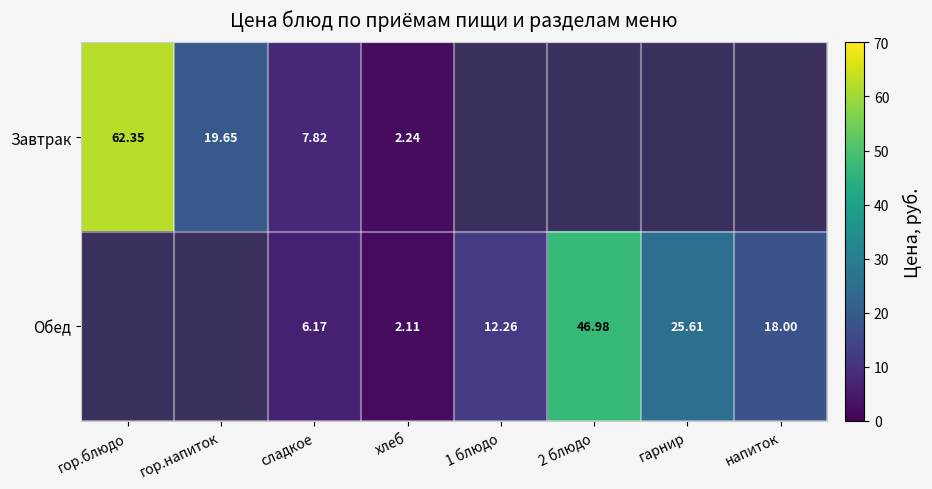

True or false: Обед has a value of 12.3 at 1 блюдо.

True